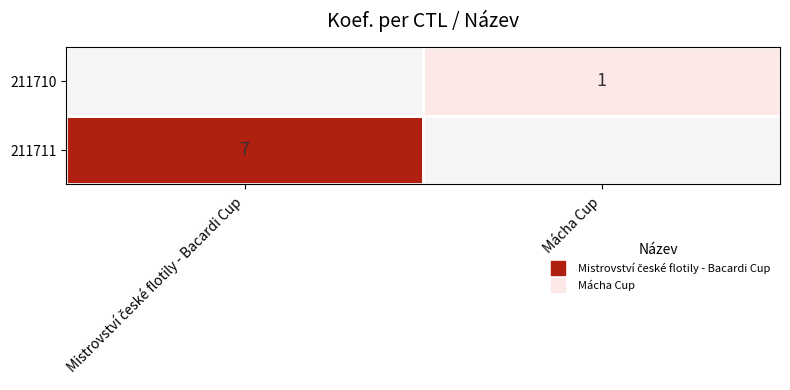

Is the value of 211711 at Mácha Cup greater than the value of 211710 at Mácha Cup?

No